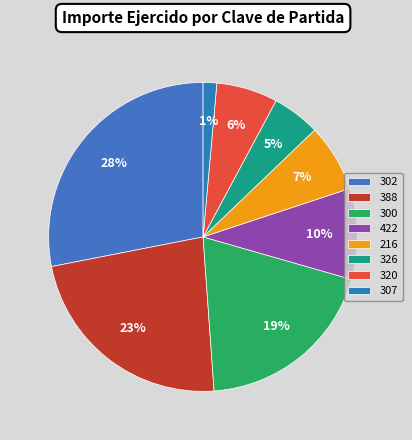

What percentage is the 302 slice, to the nearest percent?

28%